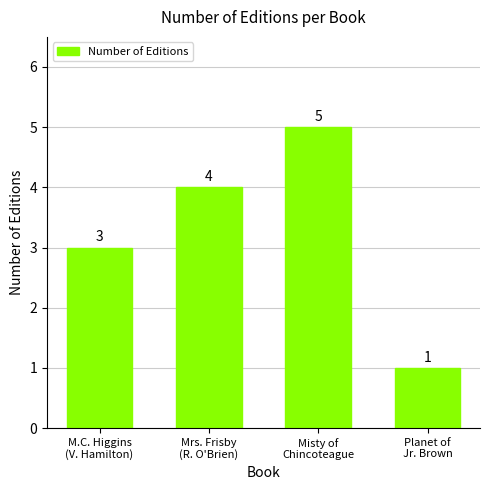

Count the number of data series in this chart.

1